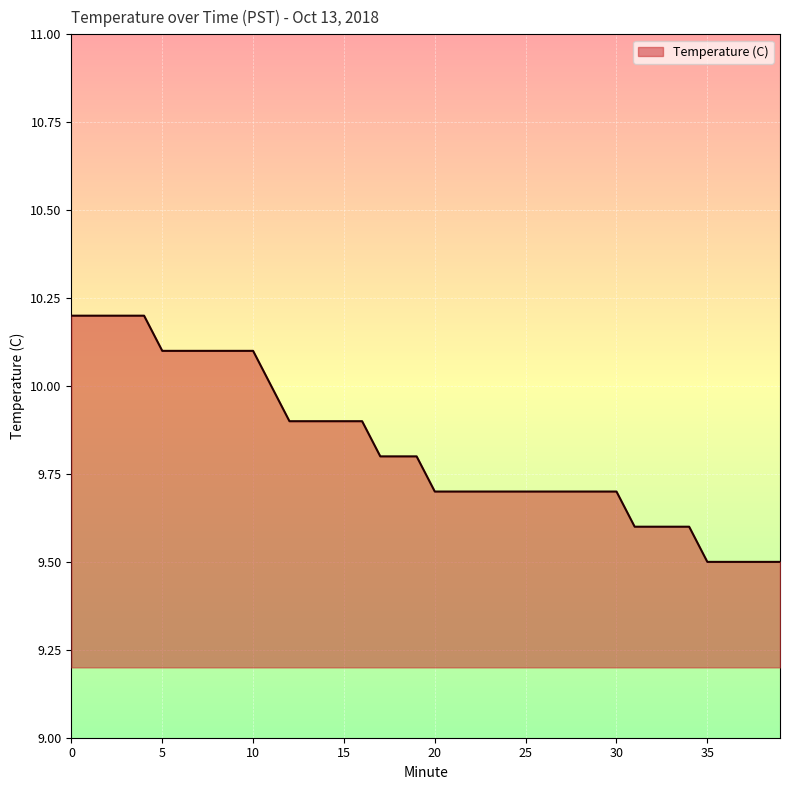

How many distinct data groups are displayed?

1